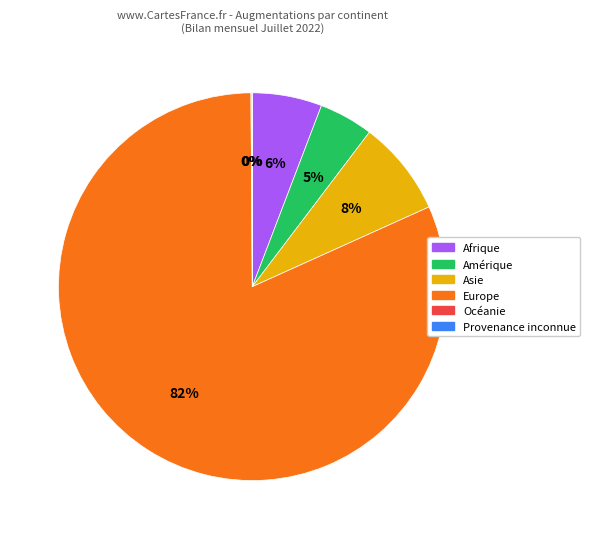

What percentage is the Asie slice, to the nearest percent?

8%